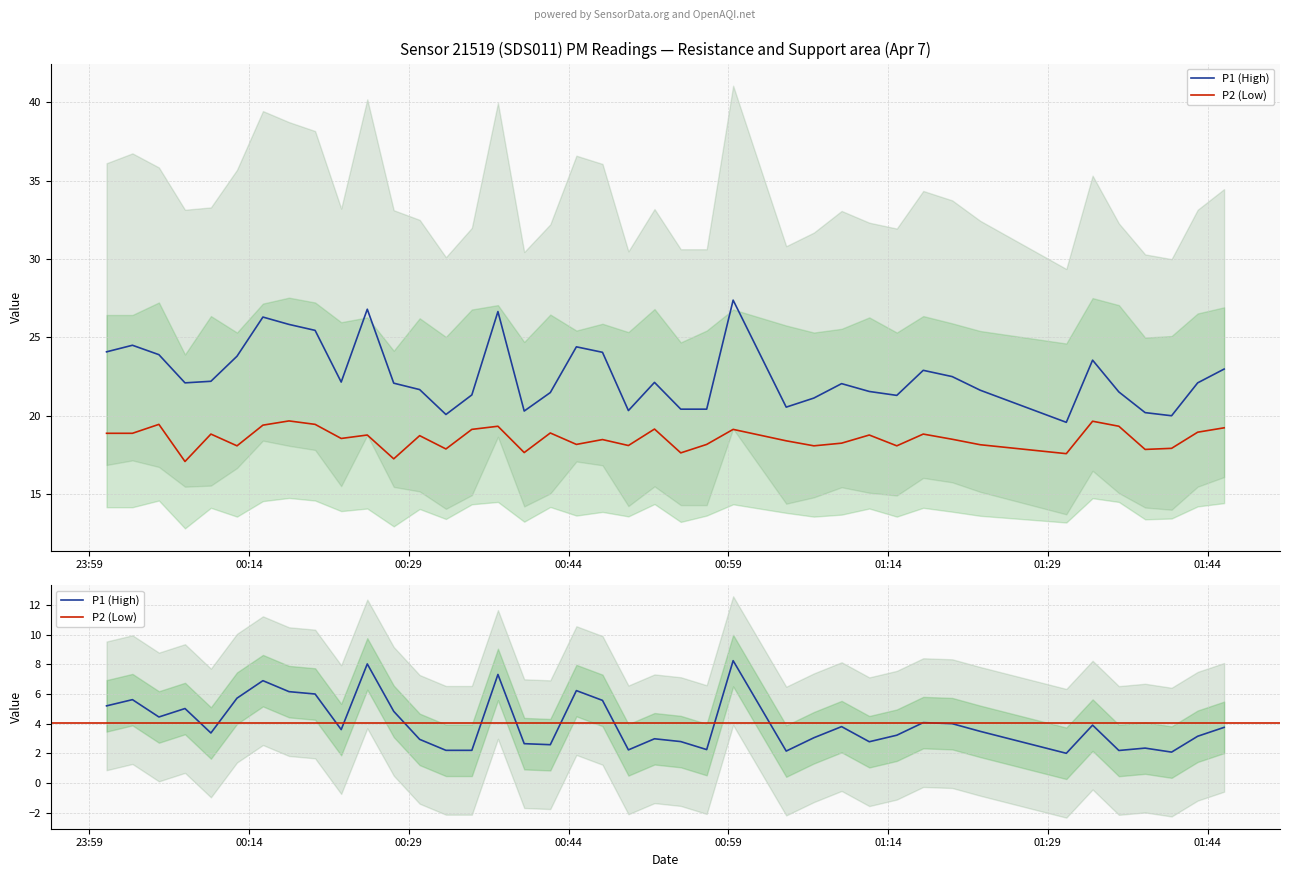

What is the lowest value of the P2 series?

17.1